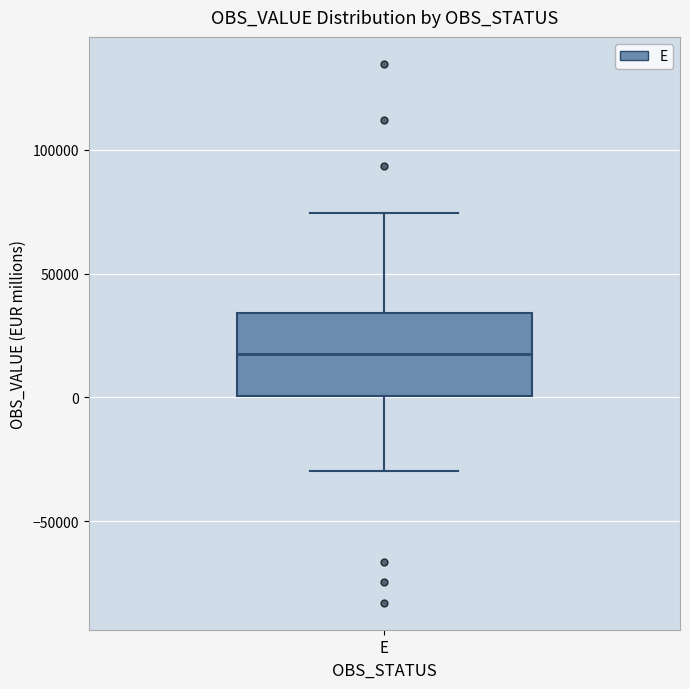

Where is the lower edge of the box for E on the y-axis? The values are not printed on the chart, so give them approximately, as read against the axis.

0